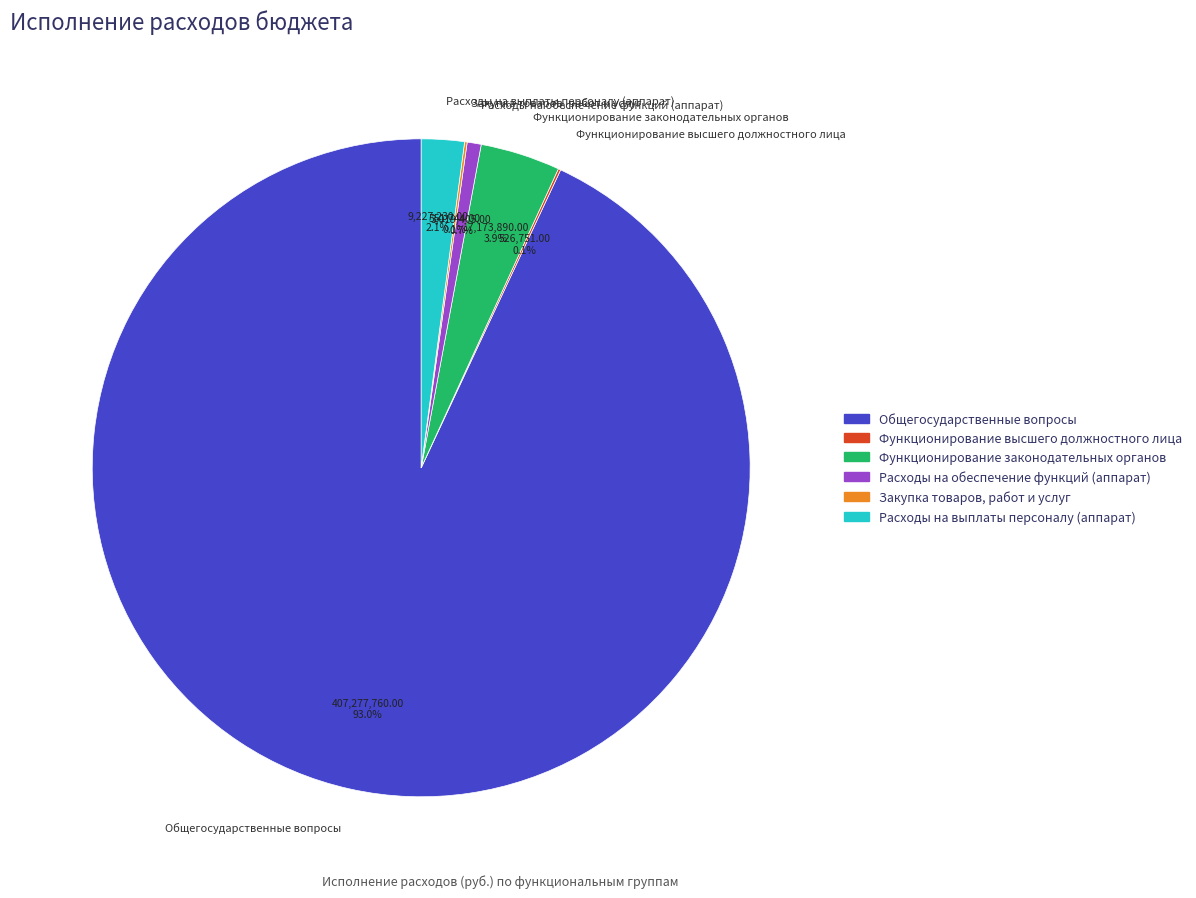

What is the largest slice in the pie chart?

Общегосударственные вопросы